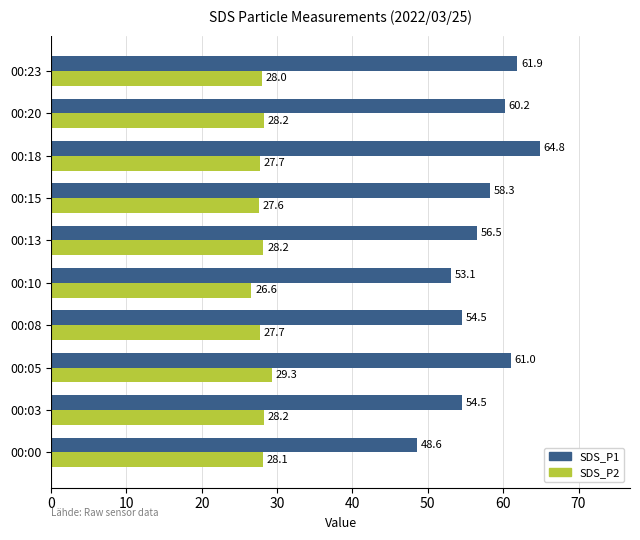

At 00:15, list the series in order from smallest to largest.

SDS_P2, SDS_P1